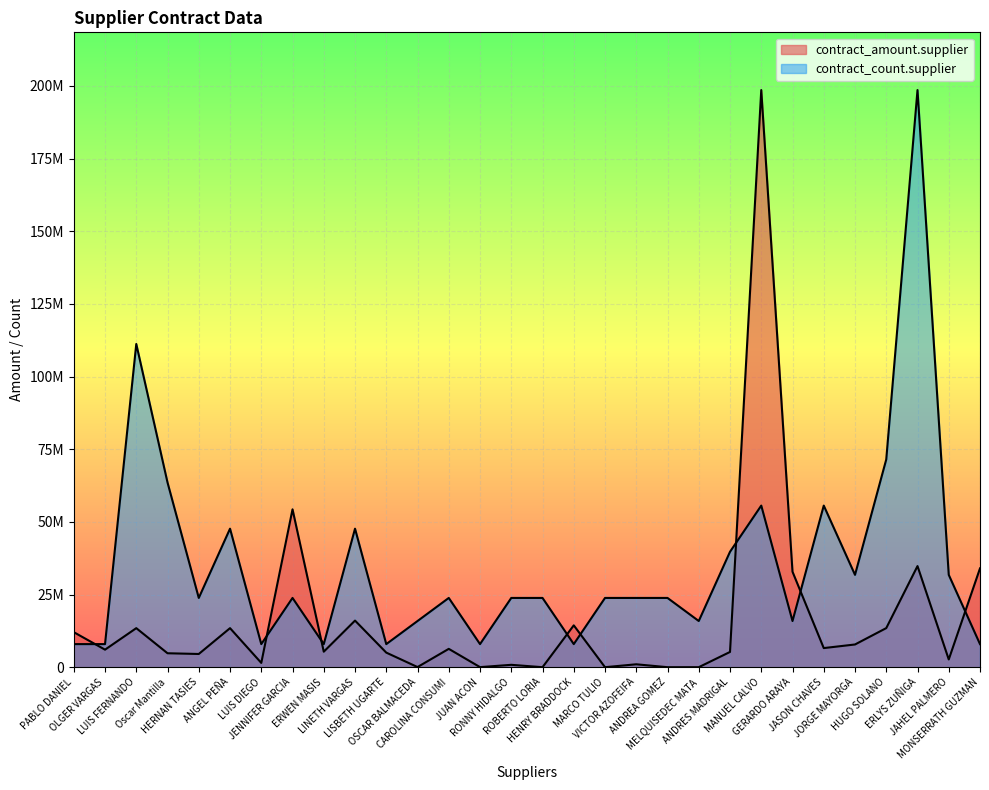

Between which two adjacent categories do contract_amount.supplier and contract_count.supplier first intersect?

PABLO DANIEL and OLGER VARGAS